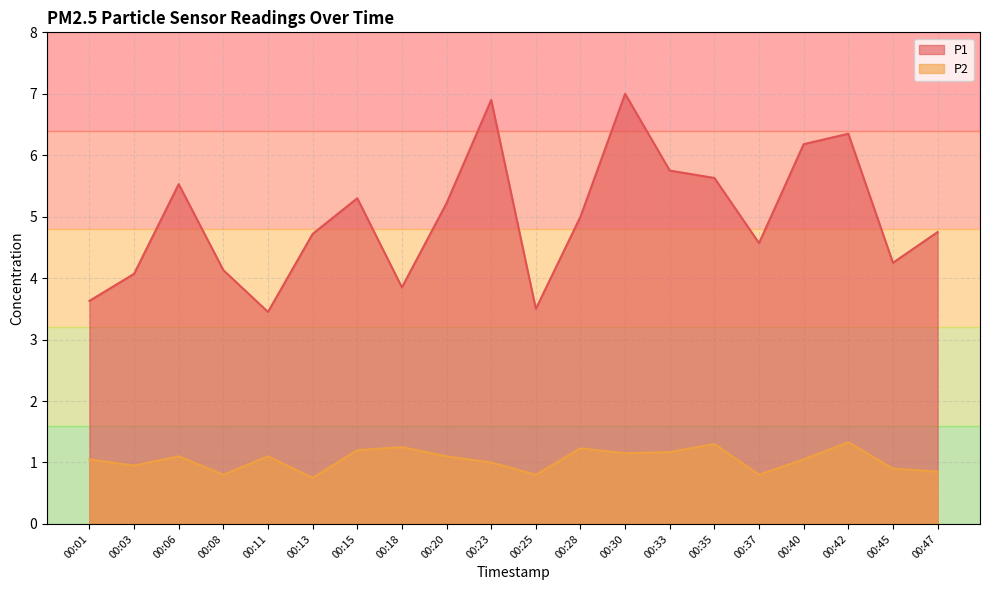

Reading left to right, transcribe all the data shown in this chart.

P1: 00:01=3.6	00:03=4.1	00:06=5.5	00:08=4.1	00:11=3.5	00:13=4.7	00:15=5.3	00:18=3.9	00:20=5.2	00:23=6.9	00:25=3.5	00:28=5.0	00:30=7.0	00:33=5.8	00:35=5.6	00:37=4.6	00:40=6.2	00:42=6.3	00:45=4.2	00:47=4.8
P2: 00:01=1.1	00:03=0.9	00:06=1.1	00:08=0.8	00:11=1.1	00:13=0.8	00:15=1.2	00:18=1.2	00:20=1.1	00:23=1.0	00:25=0.8	00:28=1.2	00:30=1.1	00:33=1.2	00:35=1.3	00:37=0.8	00:40=1.1	00:42=1.3	00:45=0.9	00:47=0.8